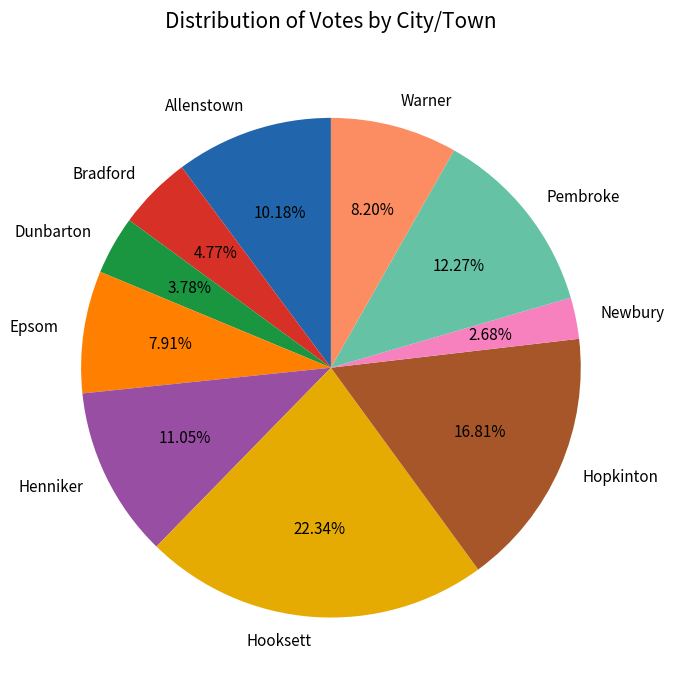

Does Dunbarton represent more than half of the total?

No